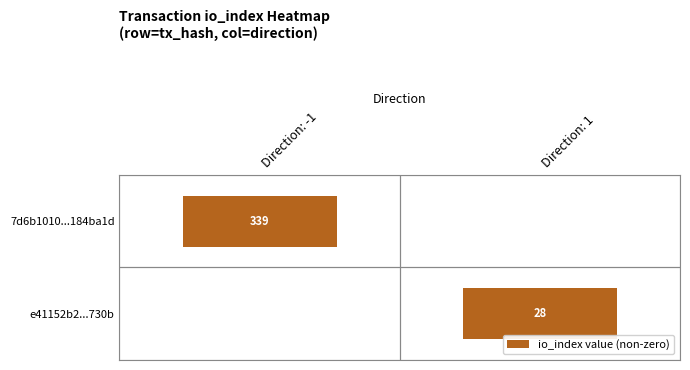

Rank the series at io_index from highest to lowest value.

7d6b1010aa6733f66e61037fd1851719184ba1d, e41152b20c0a207cf345db5b1e6c576b53d730b